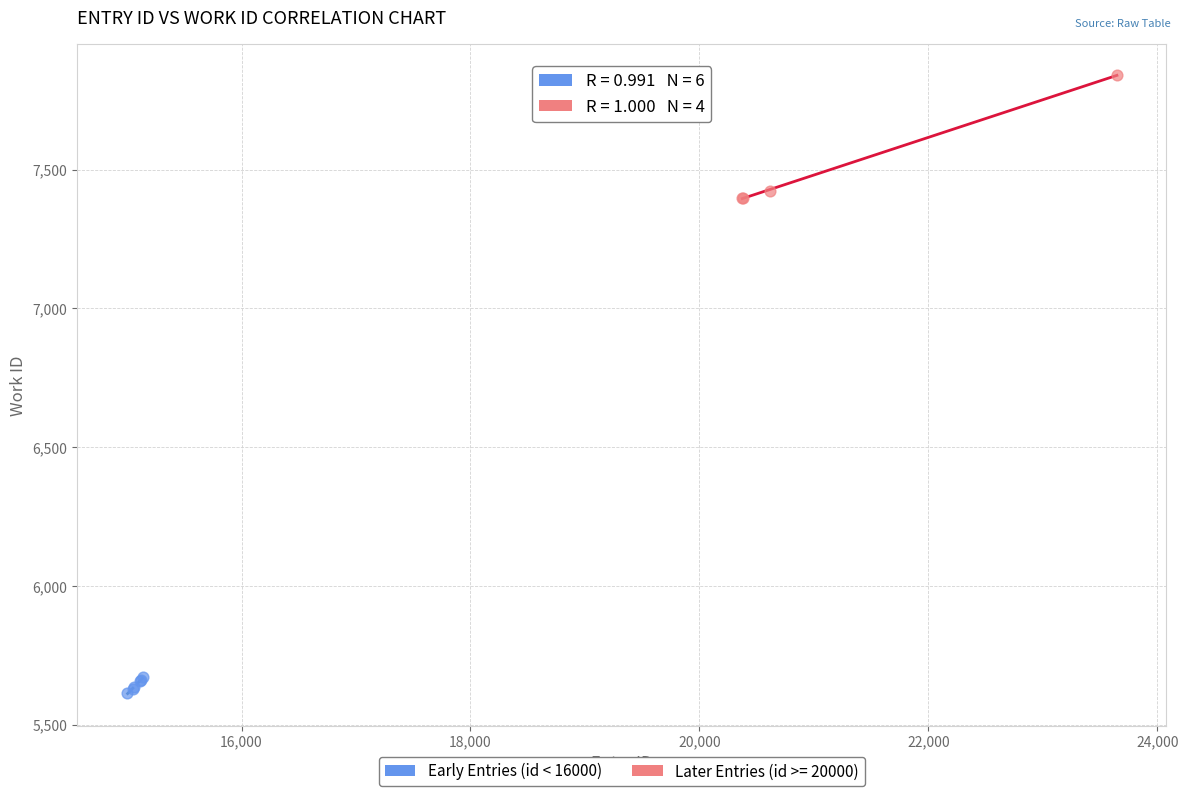

Which series reaches the maximum Y coordinate?

Later Entries (id >= 20000)